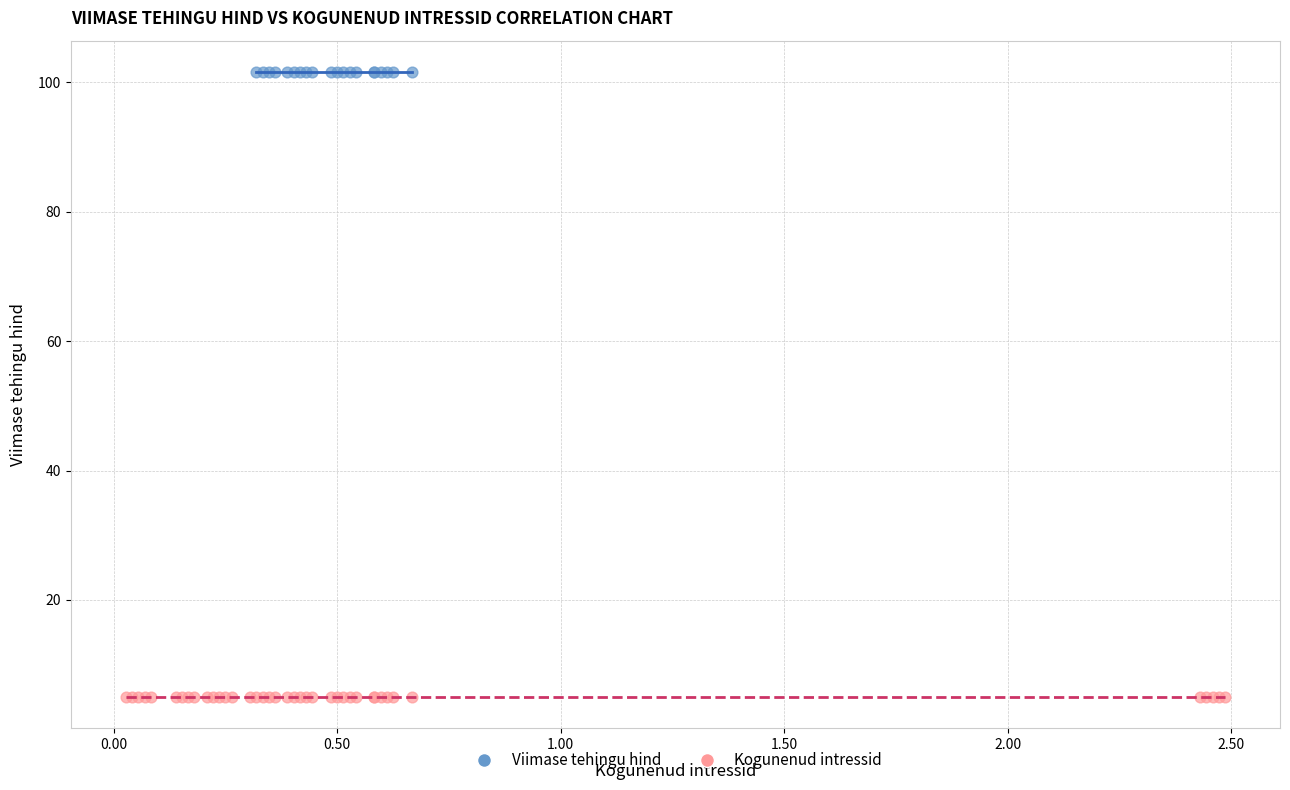

Which series reaches the maximum Y coordinate?

Viimase tehingu hind